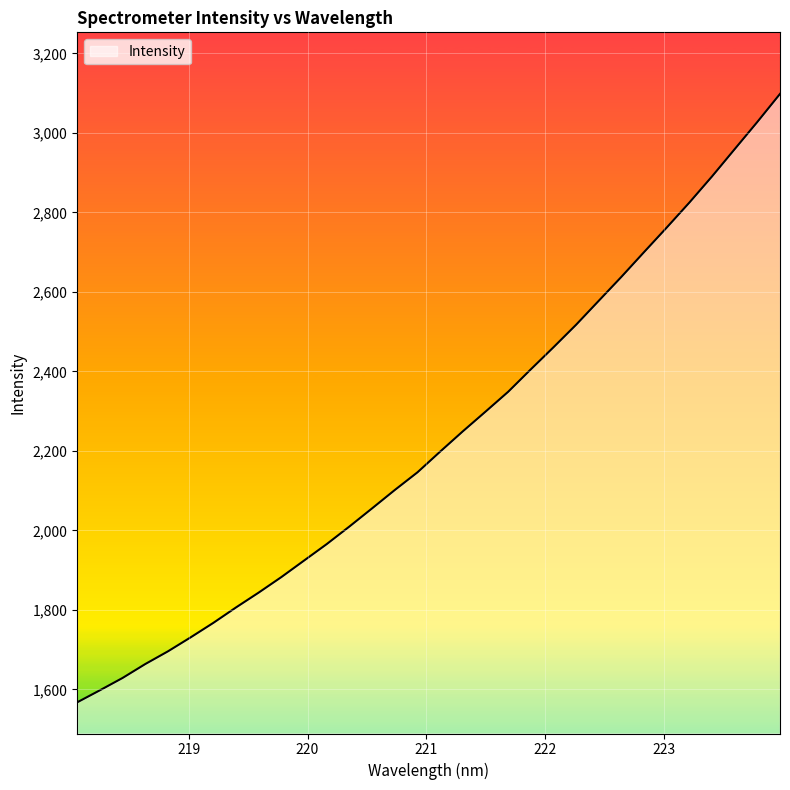

What is the greatest value displayed?

3098.1